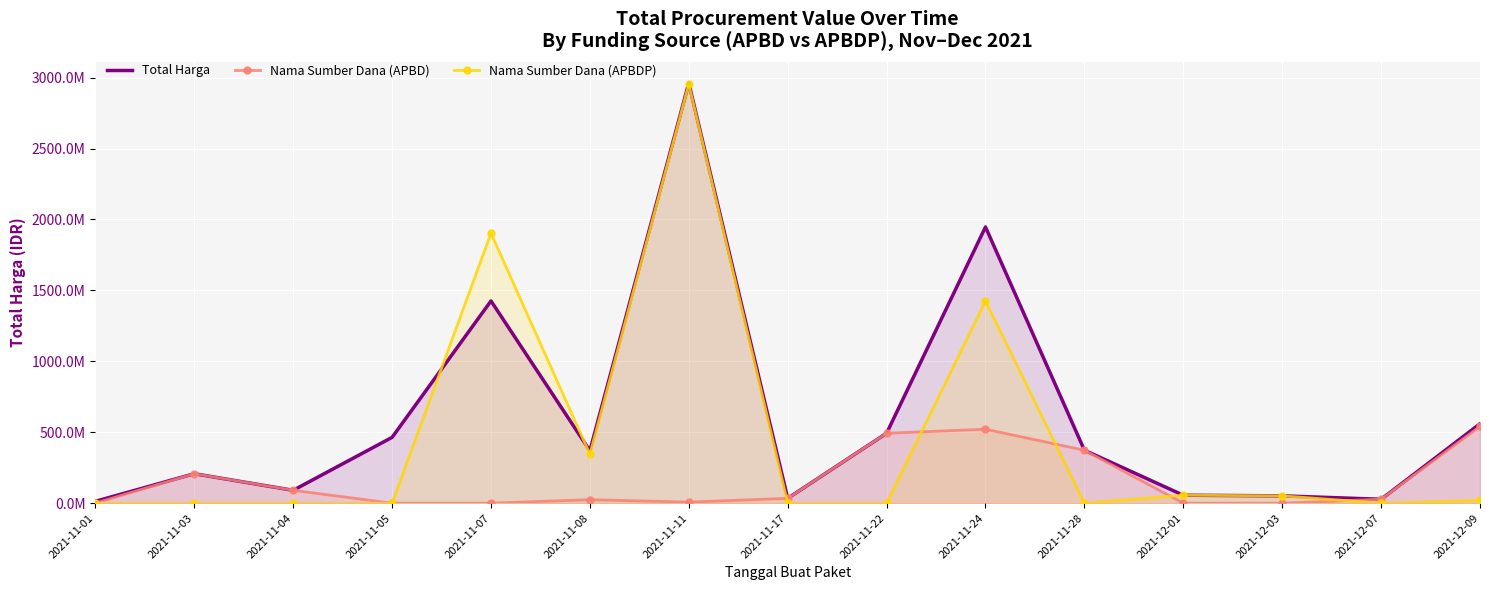

Which label corresponds to the largest value in the chart?

2021-11-11